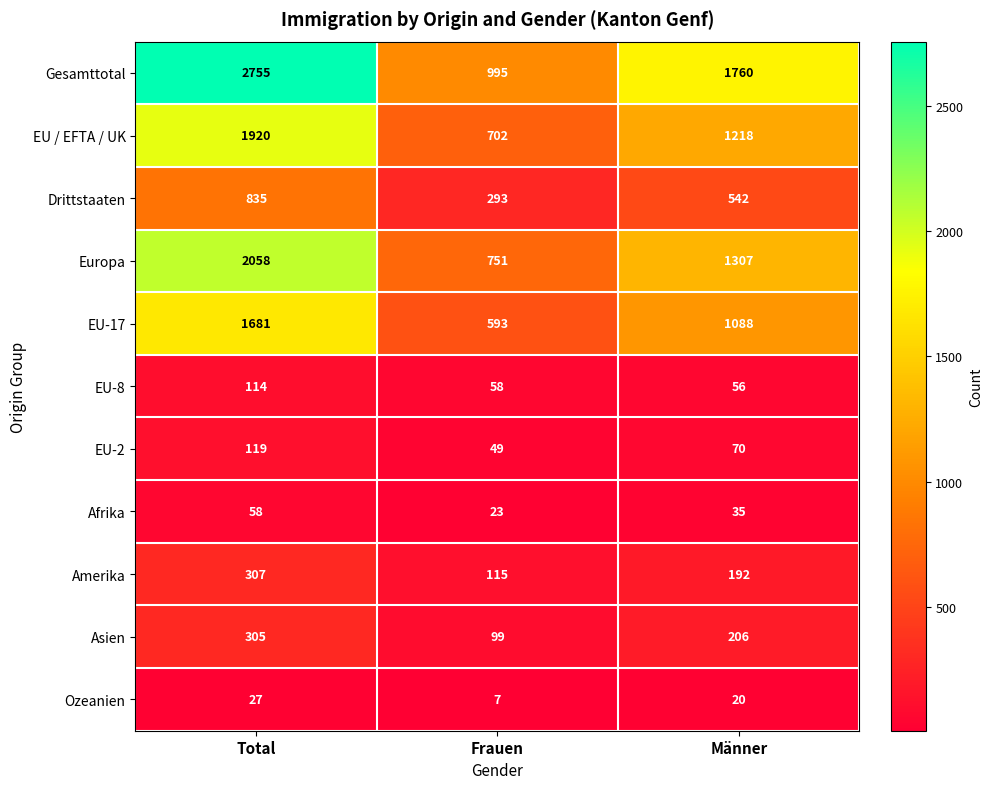

Where does the EU / EFTA / UK series first go above 1218?

Total